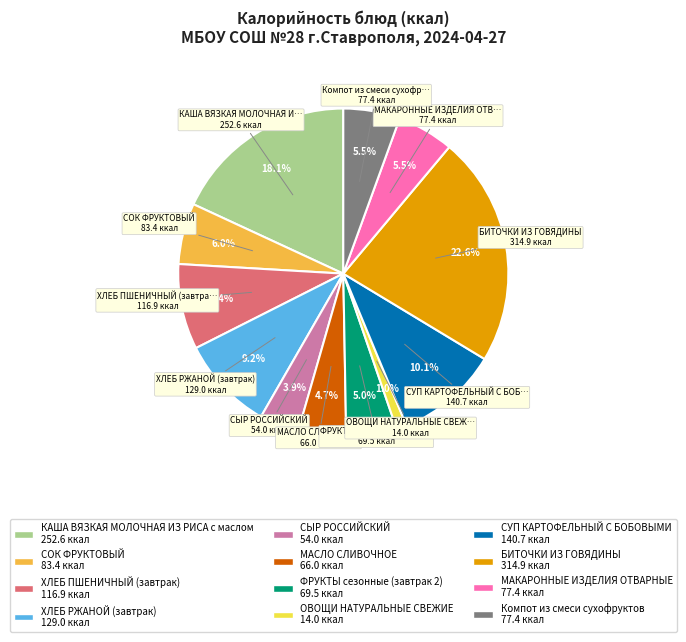

Does any single category account for the majority?

No